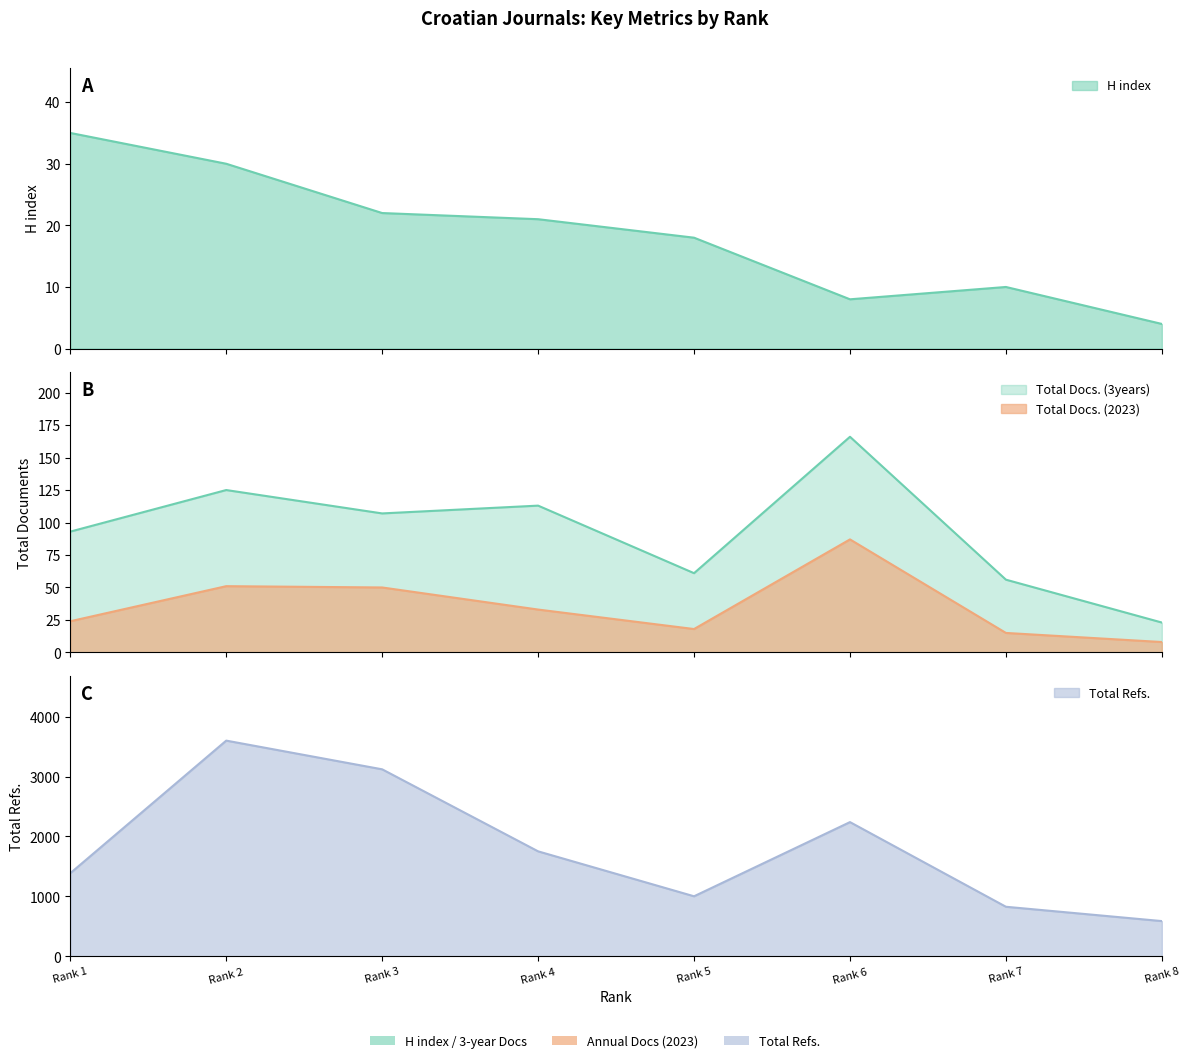

Is it true that Total Refs. equals 2220 at Rank 1?

False